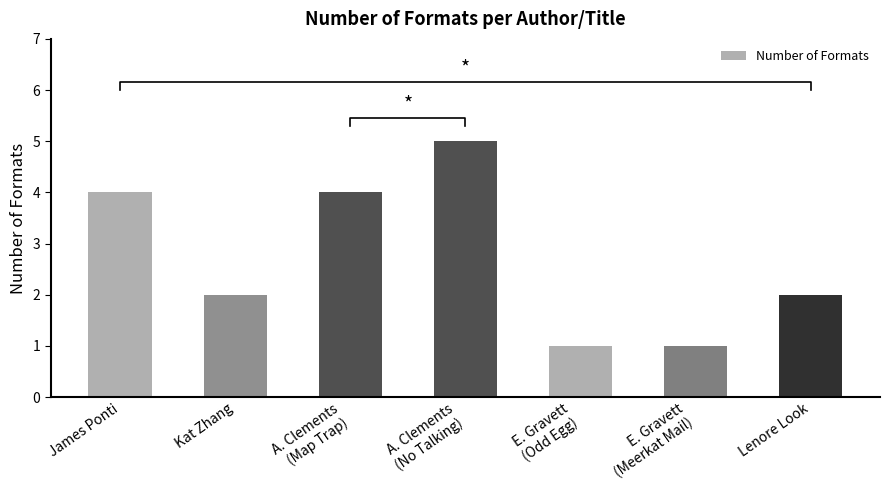

Rank the categories by value from highest to lowest.

A. Clements
(No Talking), James Ponti, A. Clements
(Map Trap), Kat Zhang, Lenore Look, E. Gravett
(Odd Egg), E. Gravett
(Meerkat Mail)